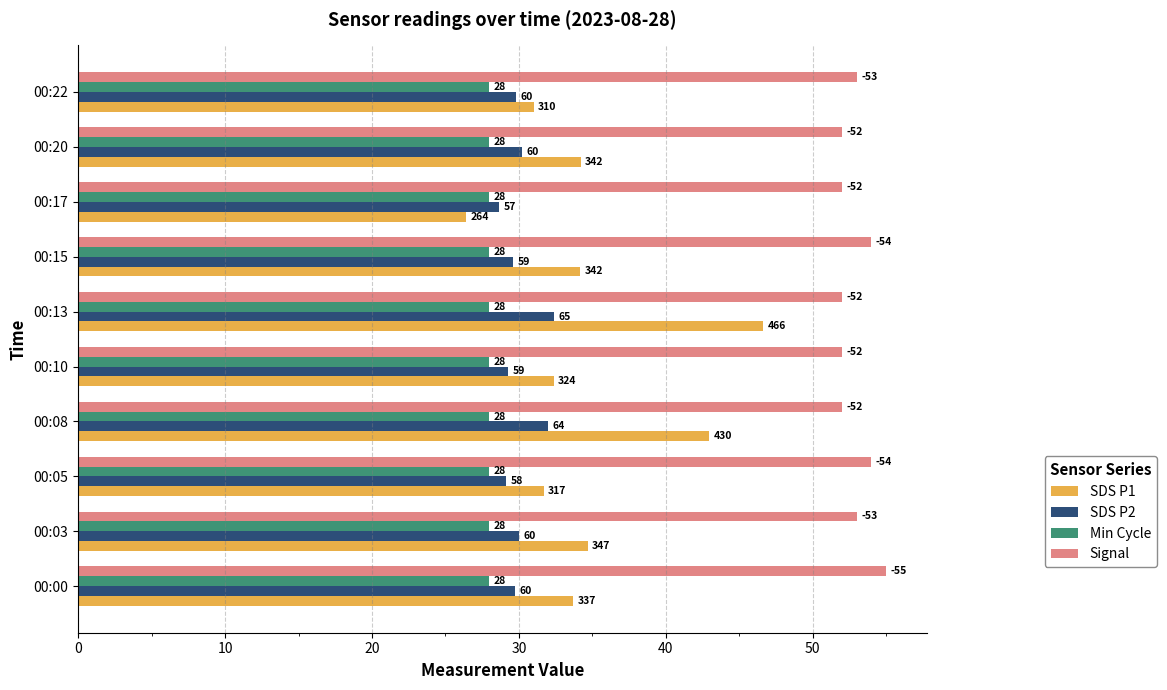

What are all the series names shown in the legend?

SDS P1, SDS P2, Min Cycle, Signal